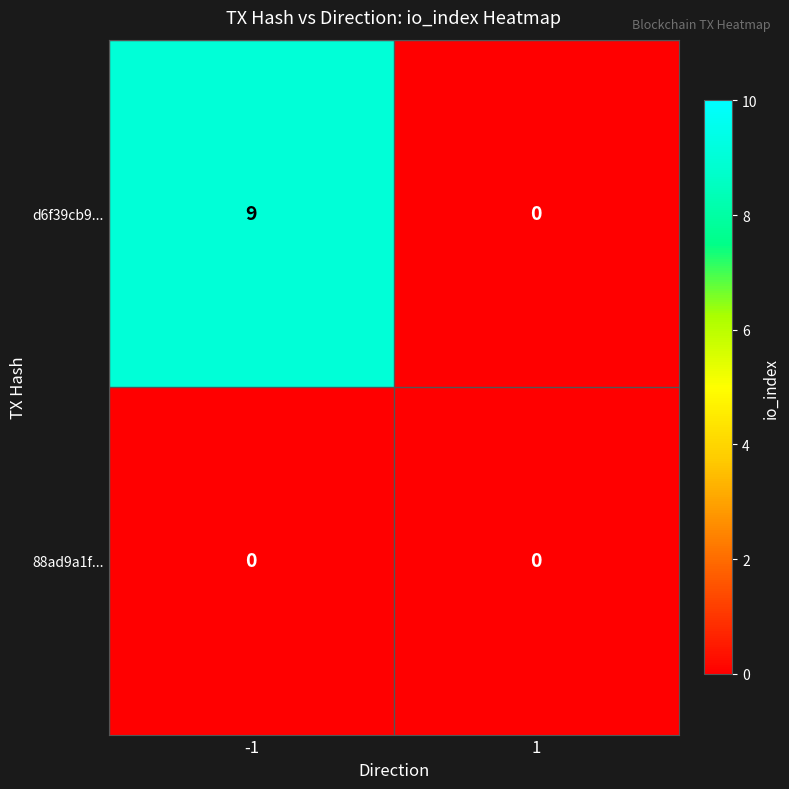

What is the difference between the maximum and minimum values in the d6f39cb9... series?

9